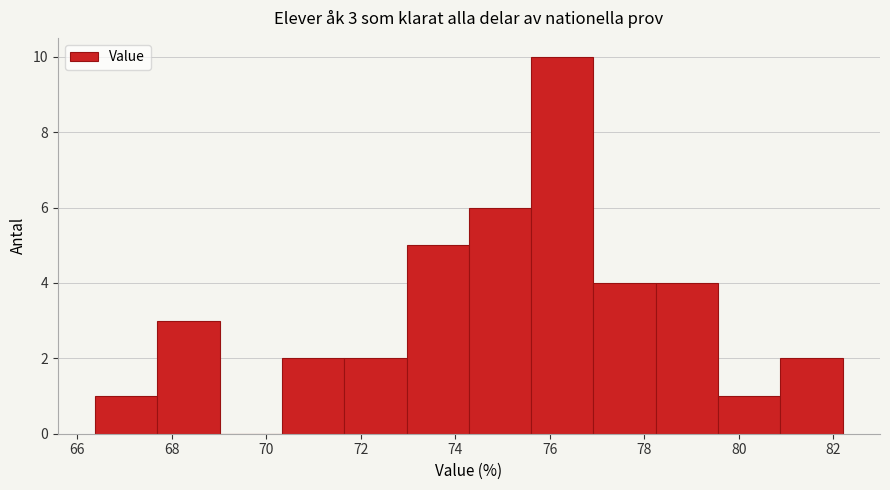

Over which range of the x-axis is the bar tallest?

75.6 to 77.0